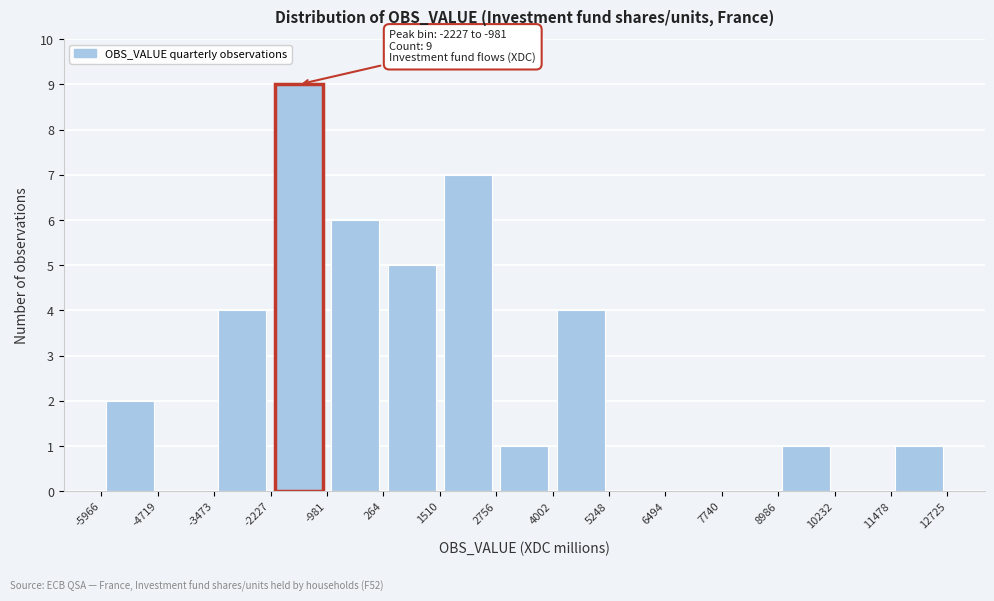

Which range on the x-axis has the tallest bar?

-2227 to -981